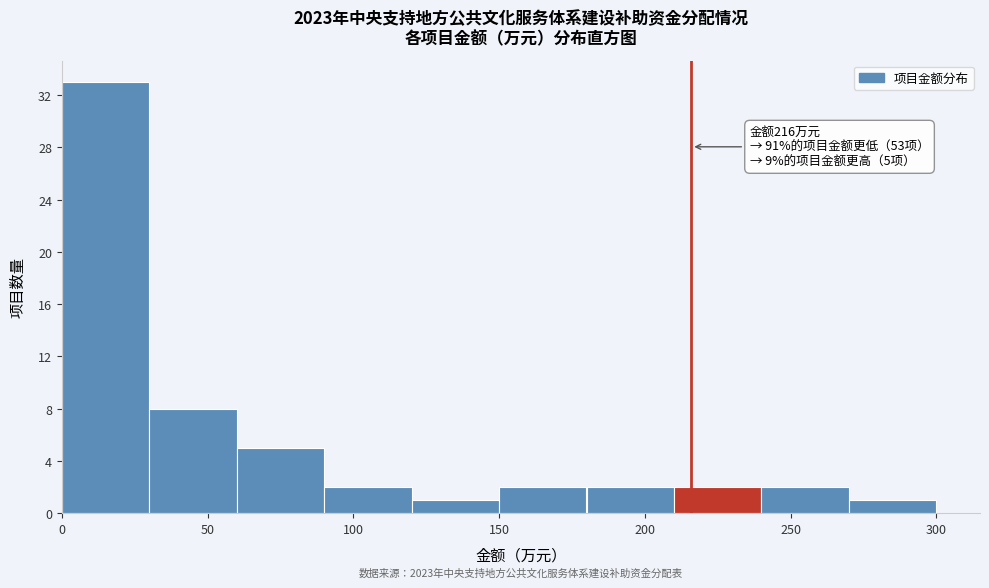

Over which range of the x-axis is the bar tallest?

0 to 30